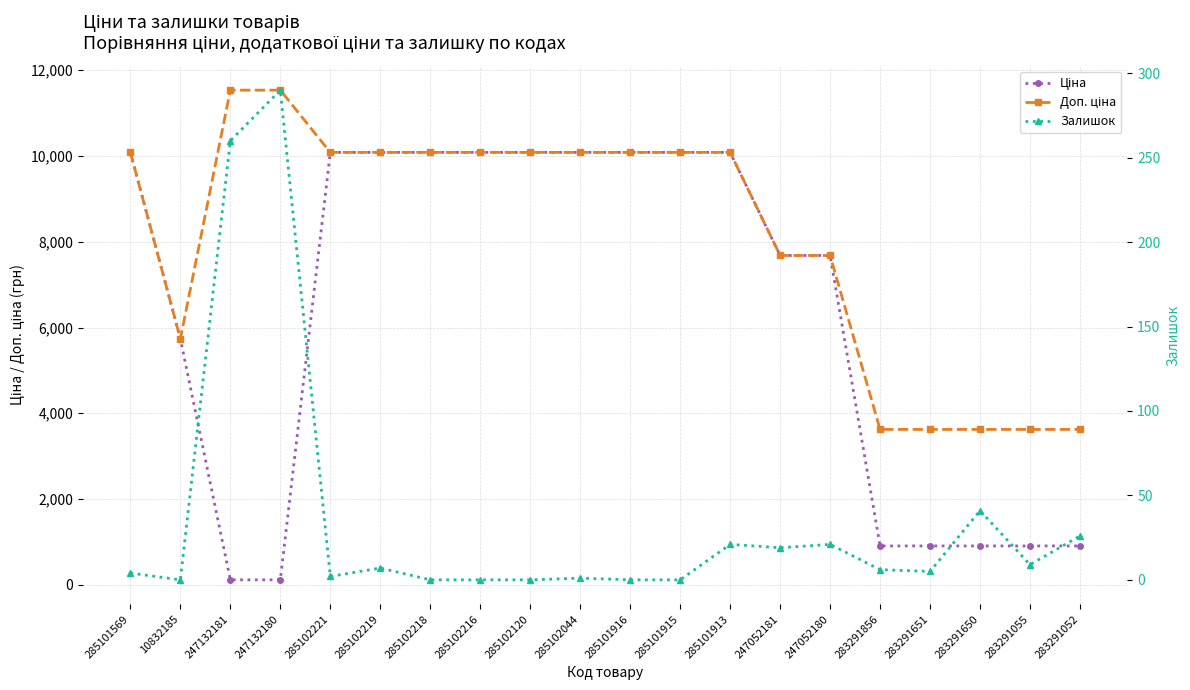

The value of Доп. ціна at 285102218 is 7017.8. True or false?

False